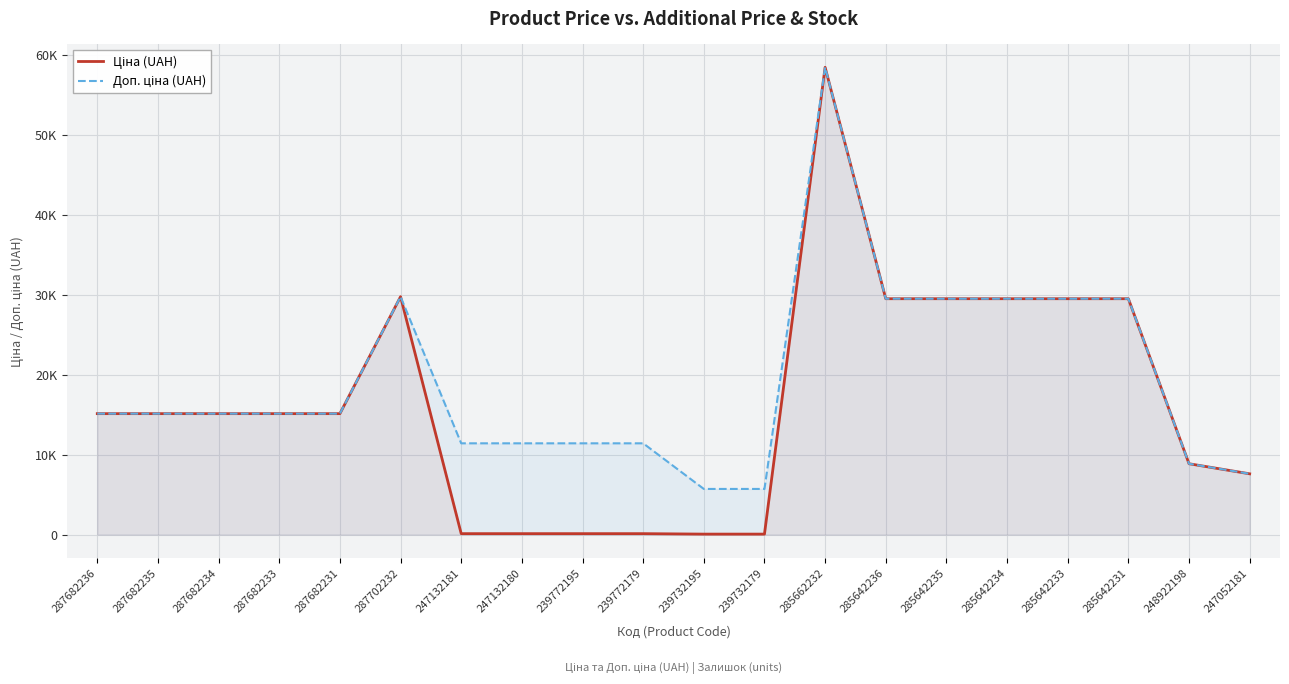

Which has a higher value, 247132180 or 247132181?

247132180